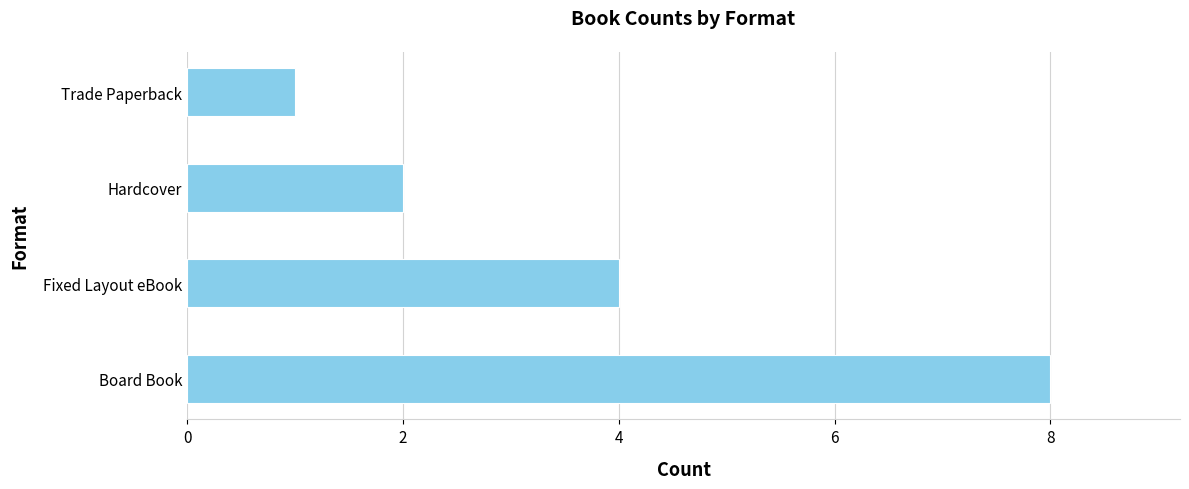

Reading bottom to top, extract all data points from this chart.

Board Book=8	Fixed Layout eBook=4	Hardcover=2	Trade Paperback=1